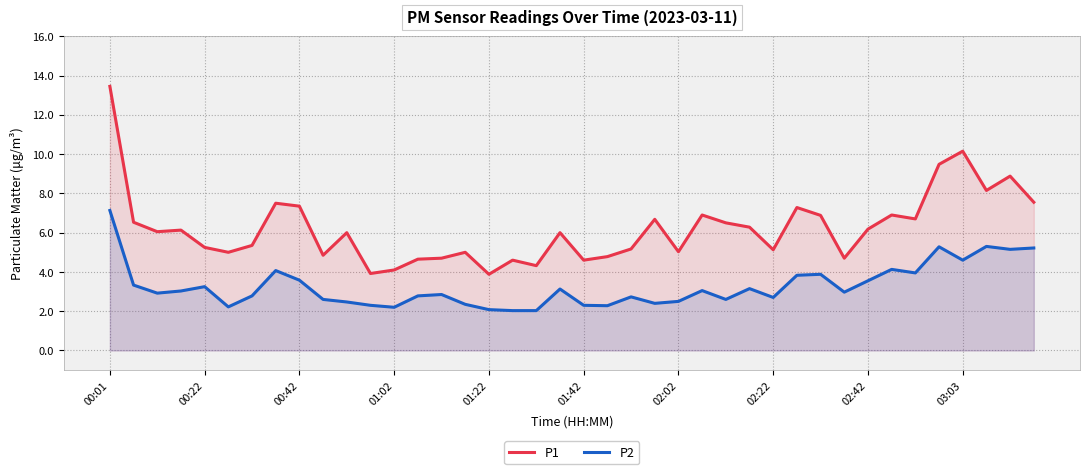

What is the value of the P2 point at the 7th from the left?

2.8